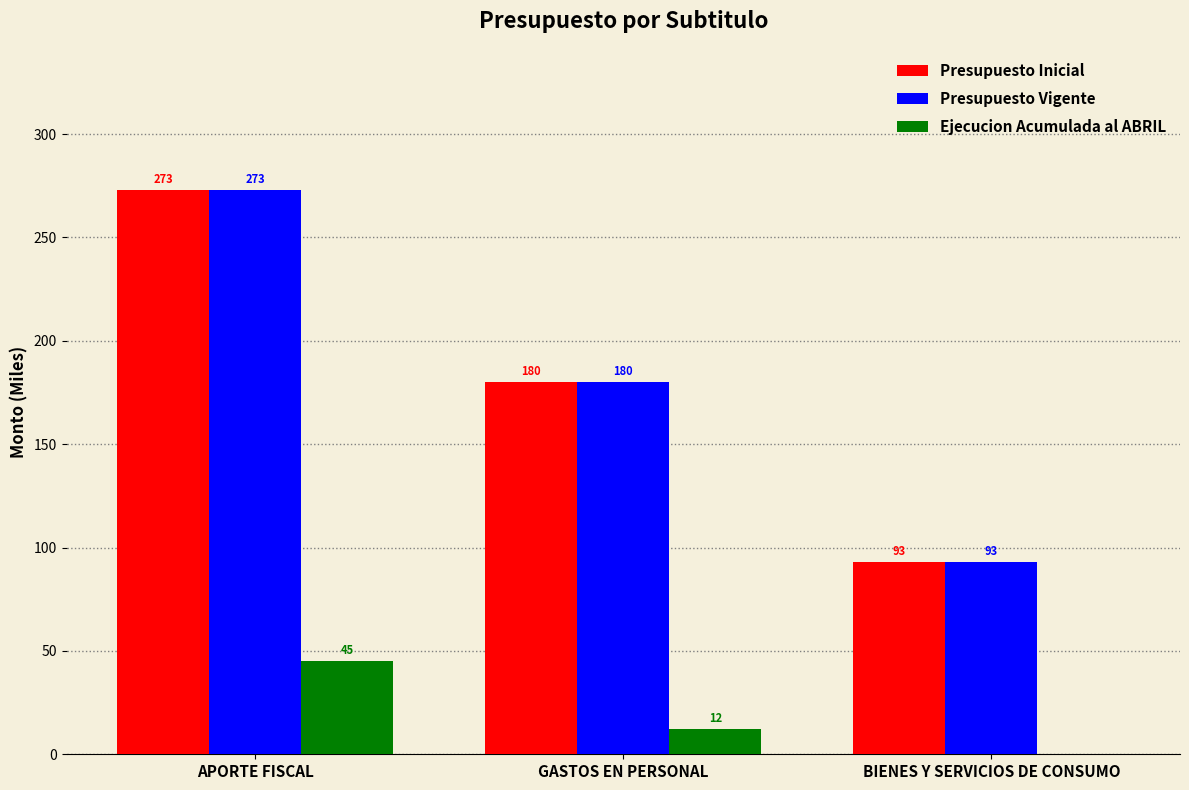

What is the sum of the Ejecucion Acumulada al ABRIL values at APORTE FISCAL and BIENES Y SERVICIOS DE CONSUMO?

45